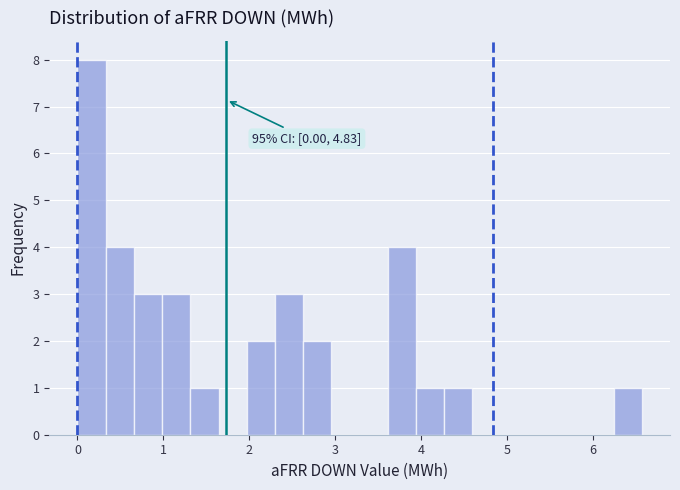

Around what value on the x-axis is the tallest bar? Give the approximate position of its centre, as read against the axis.

0.2